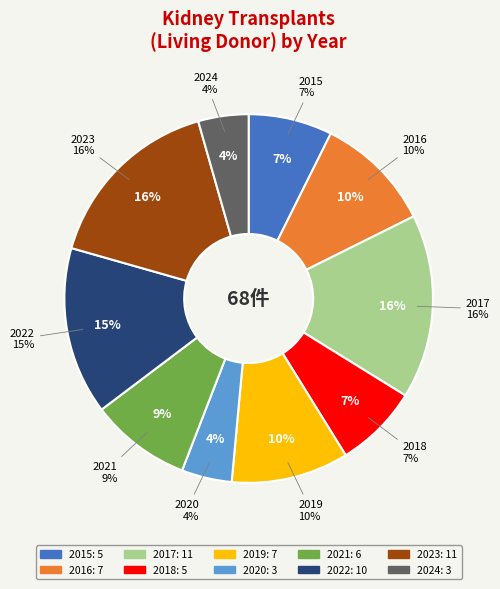

What is the largest slice in the pie chart?

2017